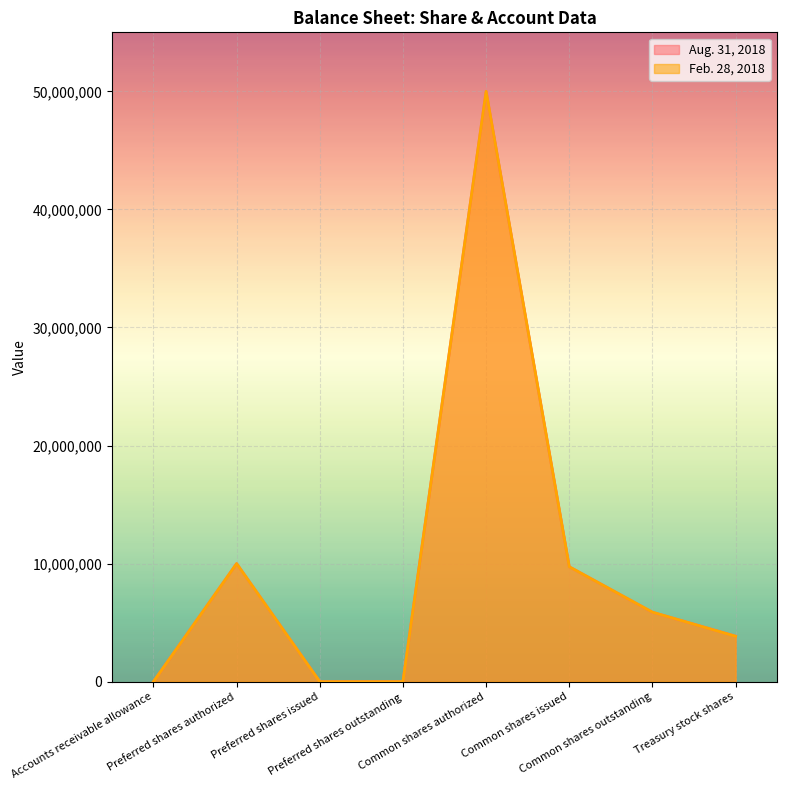

Rank the series by their maximum value, from lowest to highest.

Aug. 31, 2018, Feb. 28, 2018